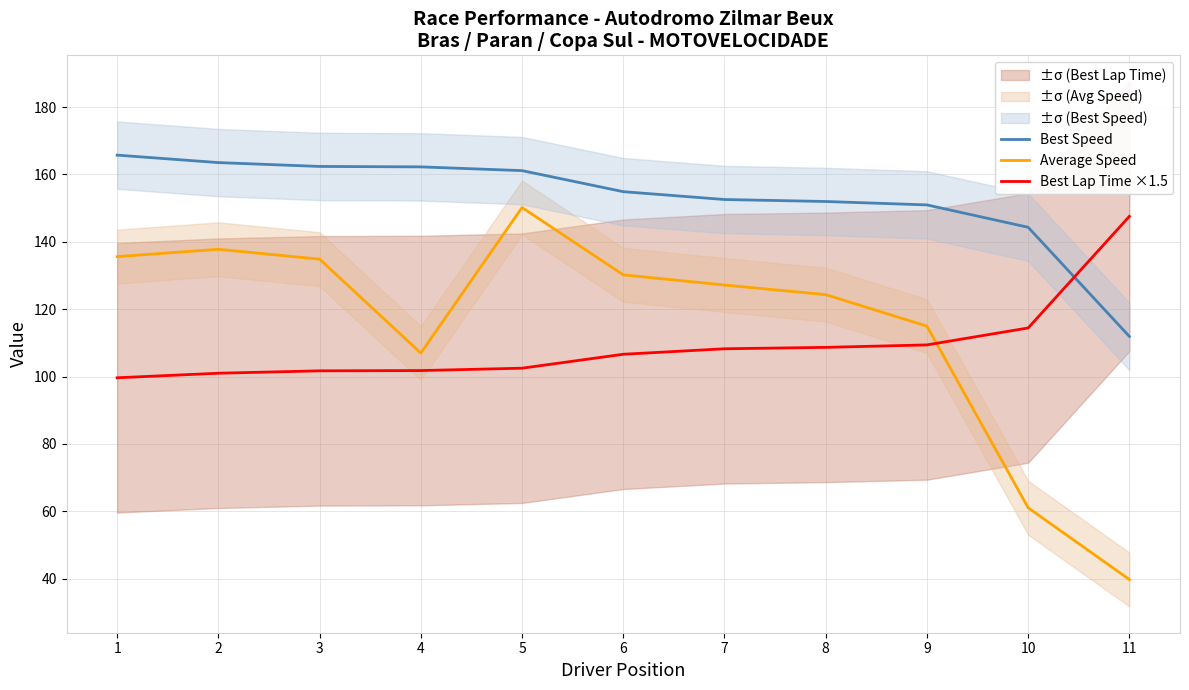

What is the approximate value of Best Lap Time ×1.5 at 8?

108.7